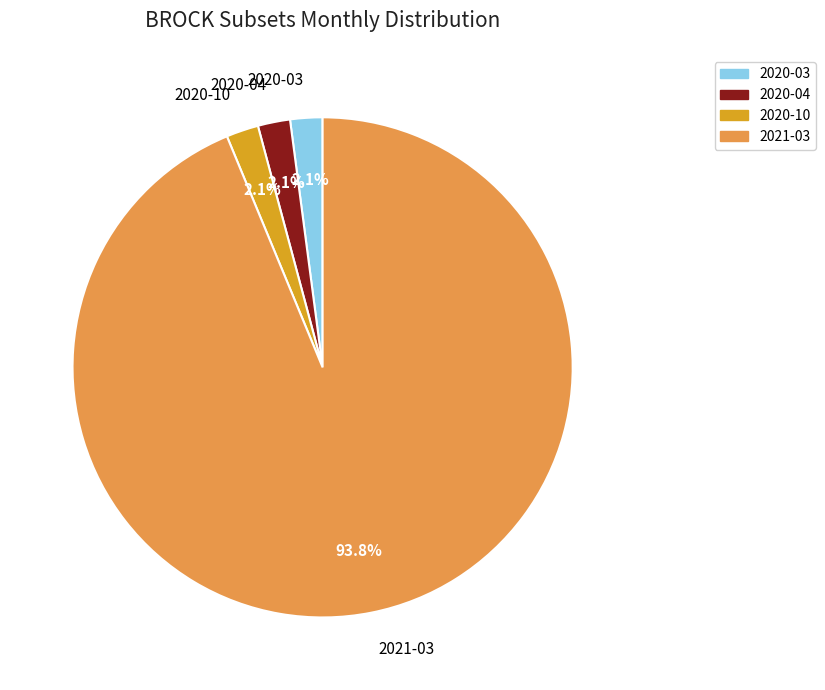

What is the majority slice?

2021-03